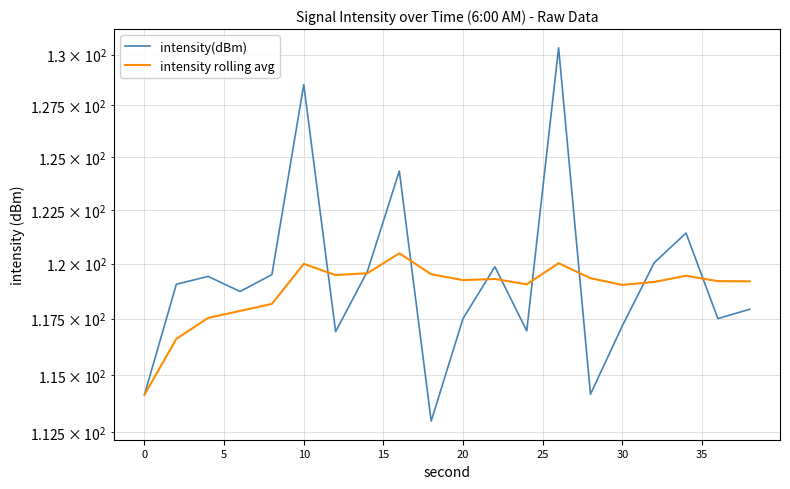

List the series in order of their overall mean, lowest first.

intensity rolling avg, intensity(dBm)